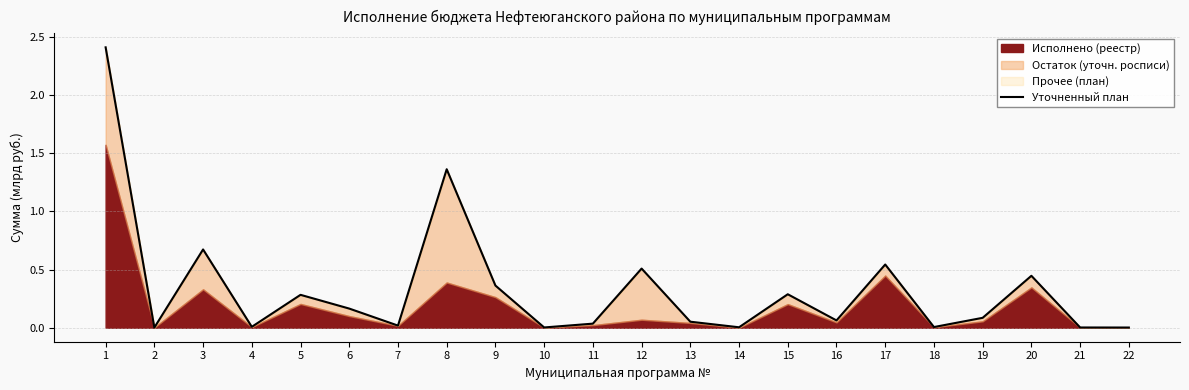

List the labels in order of value, largest first.

1, 8, 3, 17, 12, 20, 9, 15, 5, 6, 19, 16, 13, 11, 7, 4, 18, 14, 10, 21, 22, 2